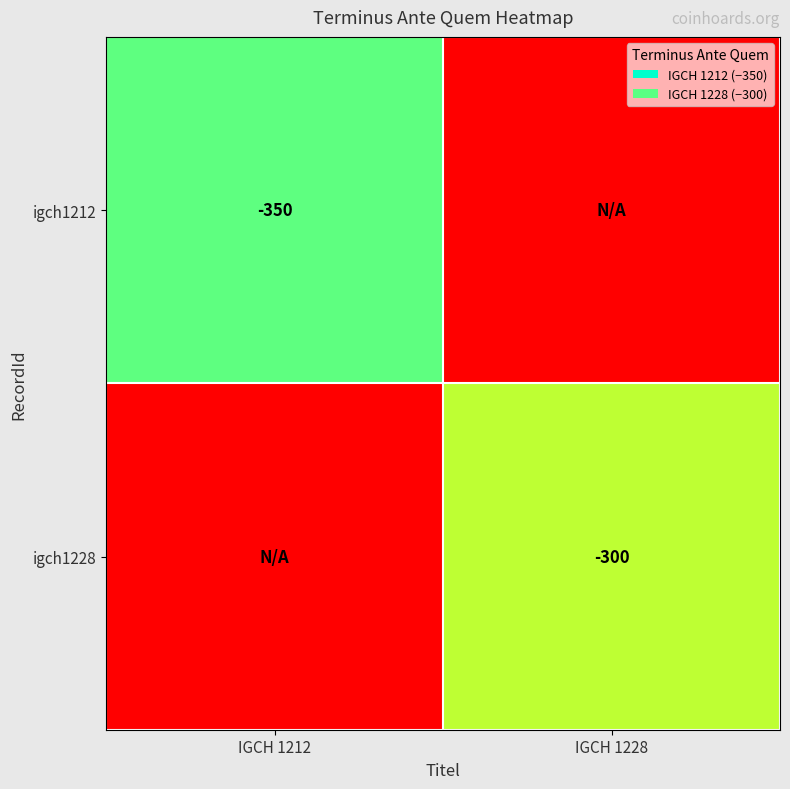

True or false: igch1212 has a value of -476 at IGCH 1212.

False